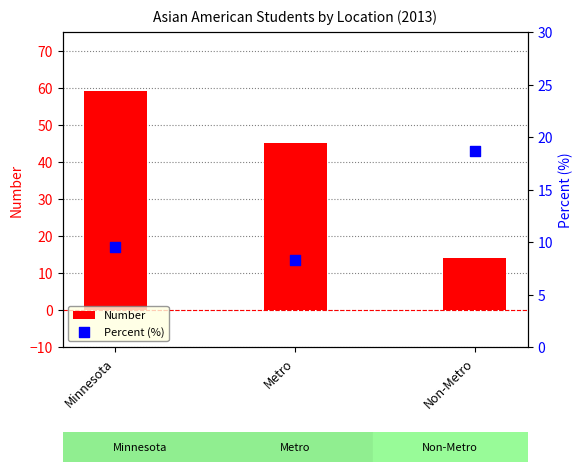

What is the total value across all series at Metro?

53.2